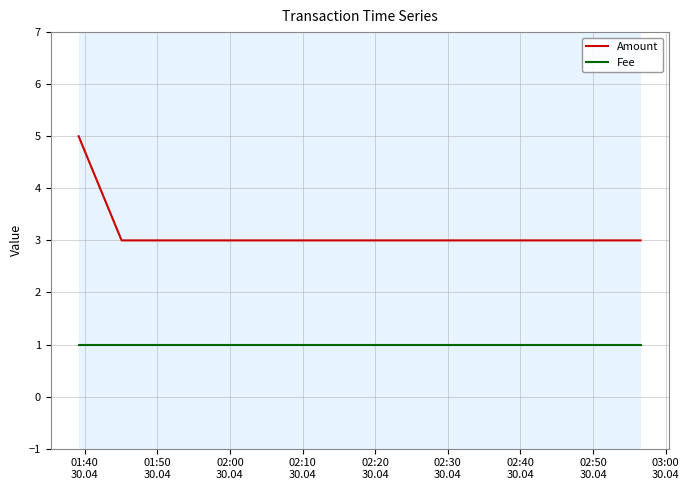

What is the minimum value for Amount?

3